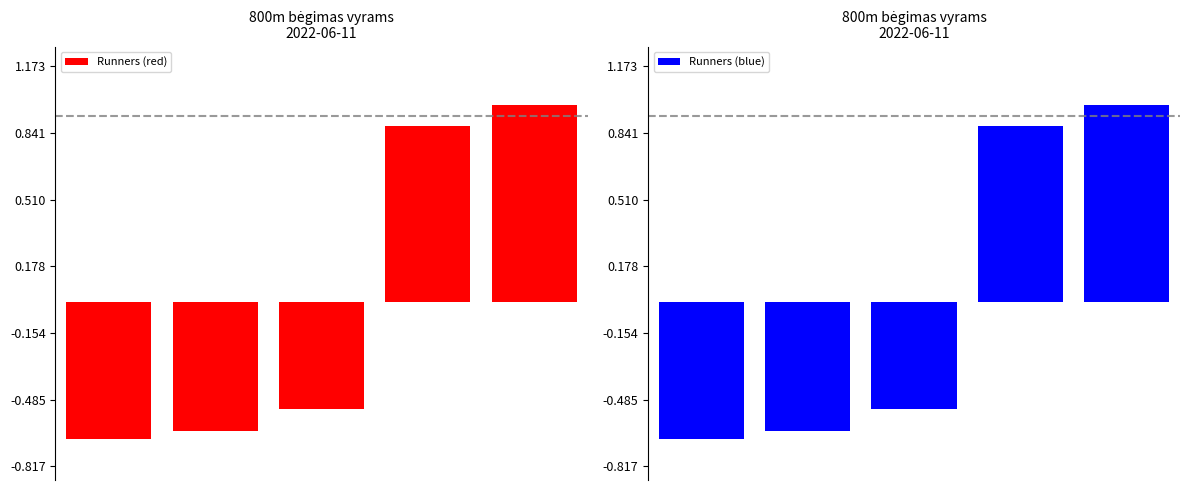

At 3, list the series in order from largest to smallest.

Runners (red), Runners (blue)